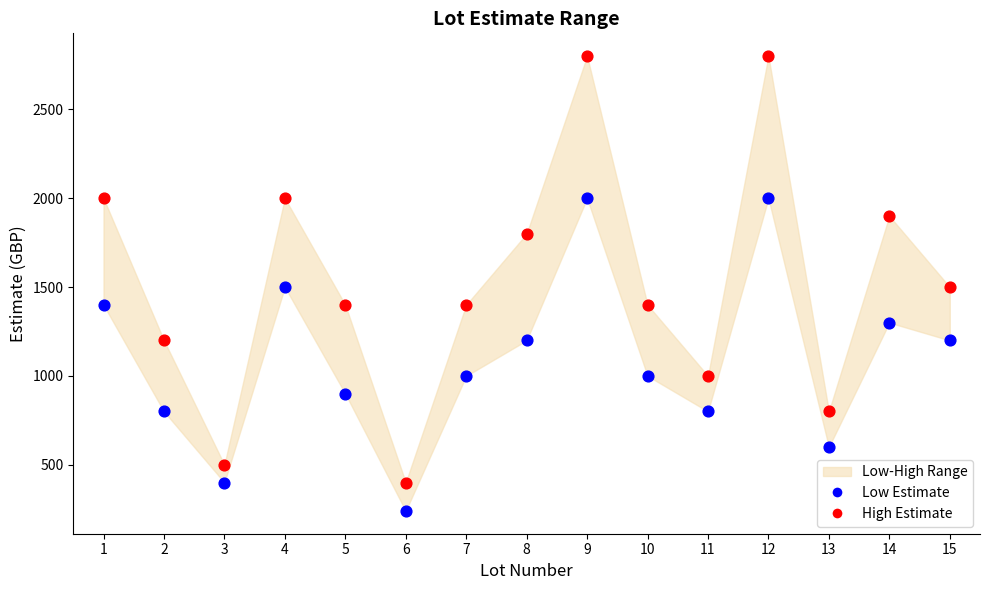

Which series contains the lowest Y value?

Low Estimate